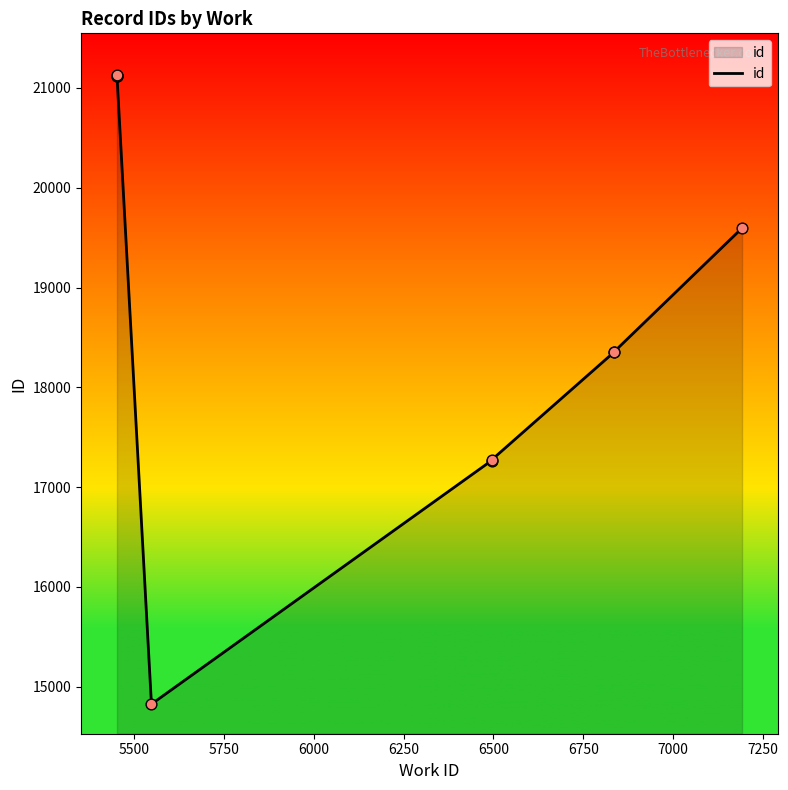

Approximately how many times larger is the value at 7250 compared to 6250?

1.2